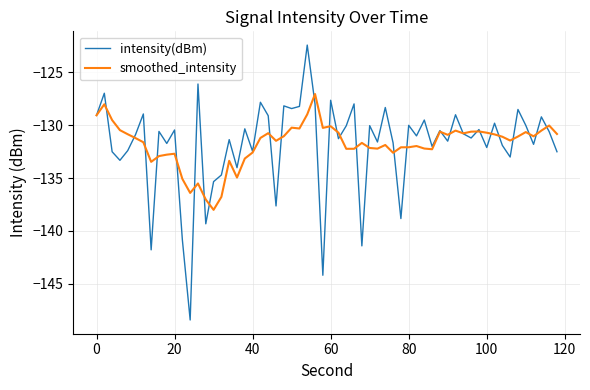

How many interior local peaks does the intensity(dBm) series have?

22